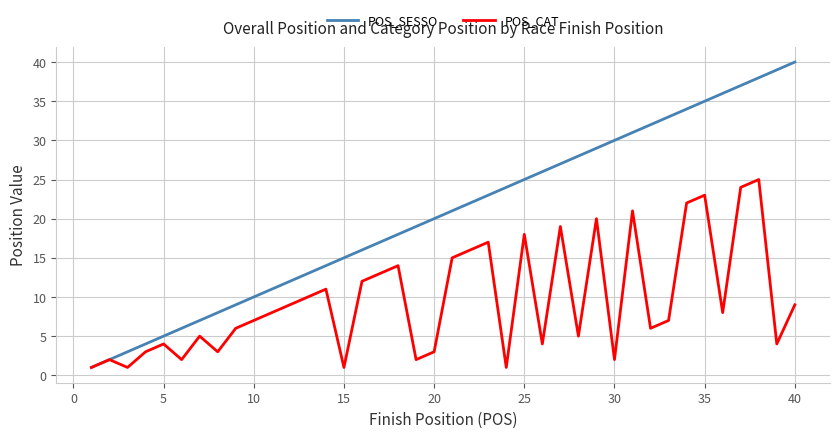

Which series has the widest spread of values?

POS_SESSO